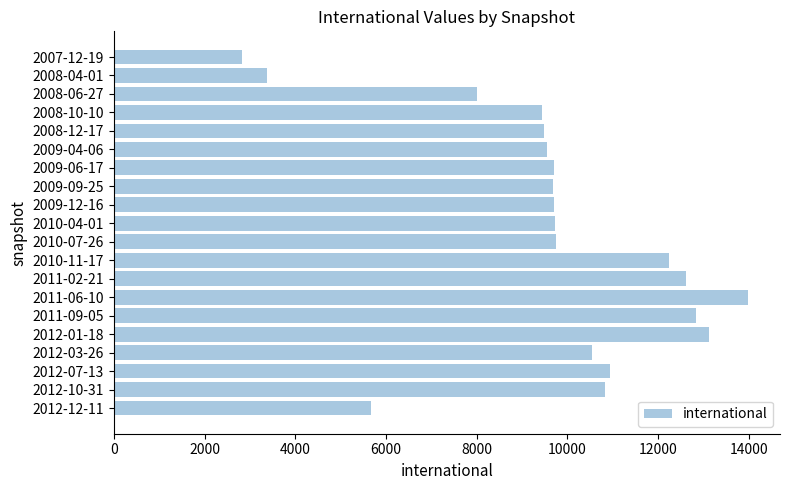

What is the change in value from 2011-02-21 to 2012-01-18?

+509